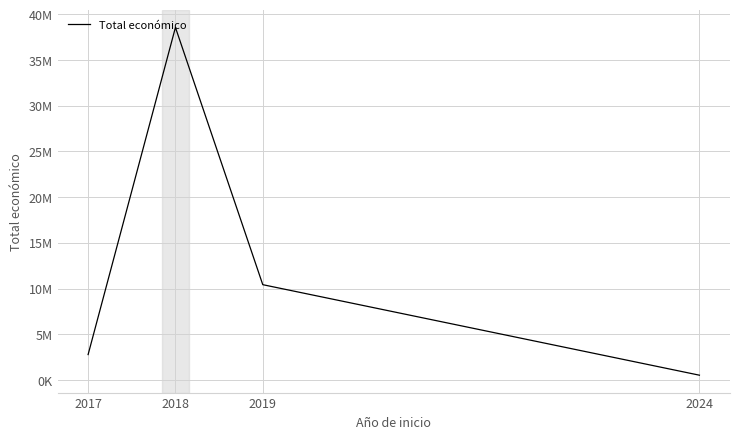

What is the minimum value shown in the chart?

520062